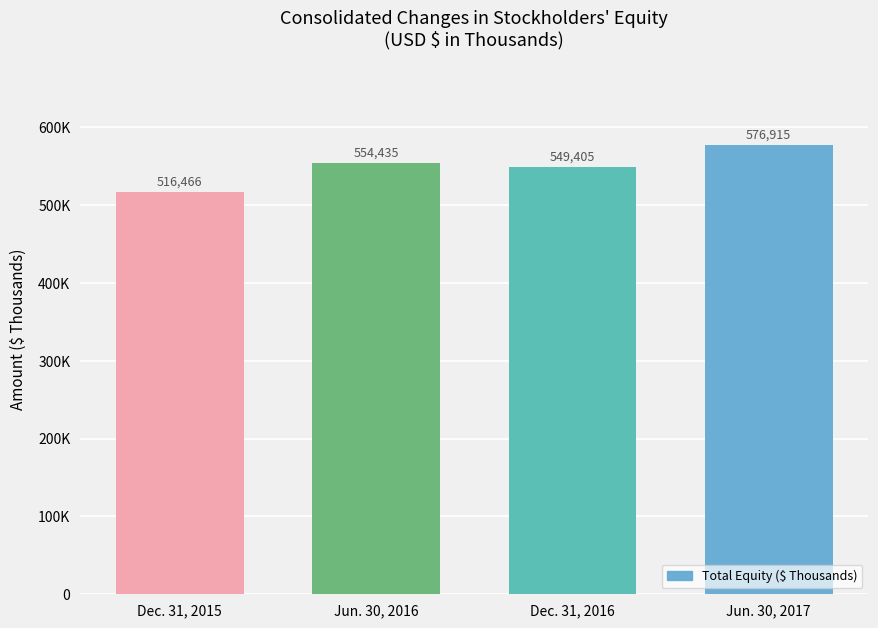

Does the chart contain stacked bars?

No